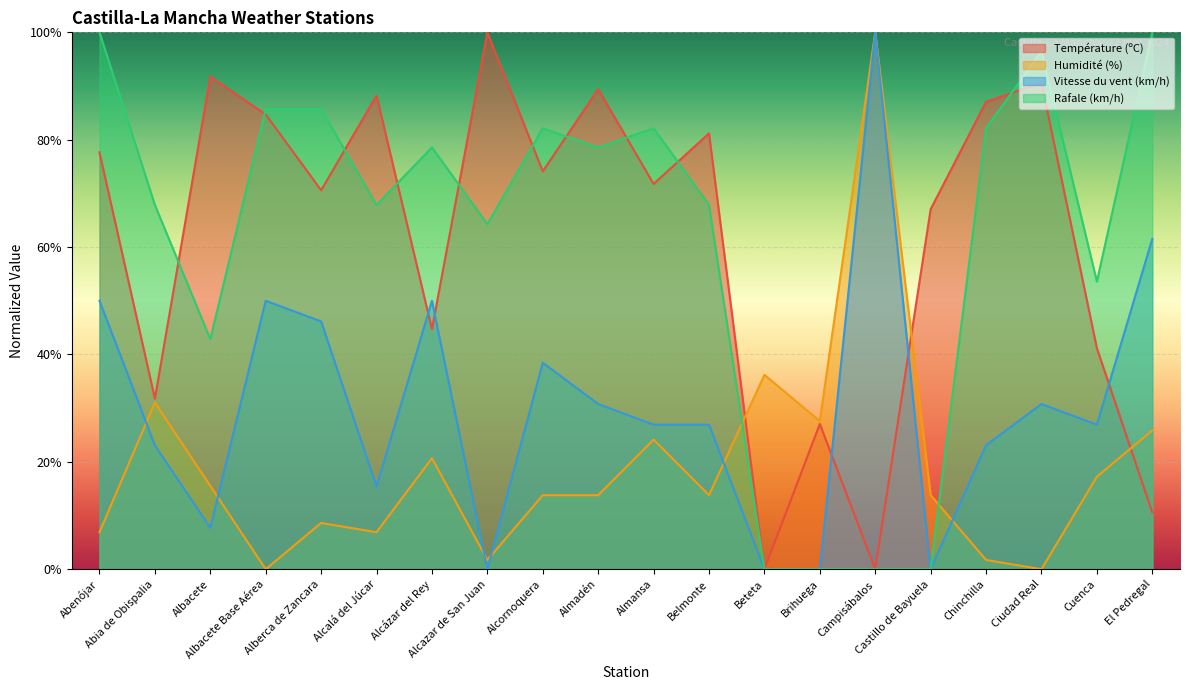

Which category has the highest value in the Humidité (%) series?

Campisábalos